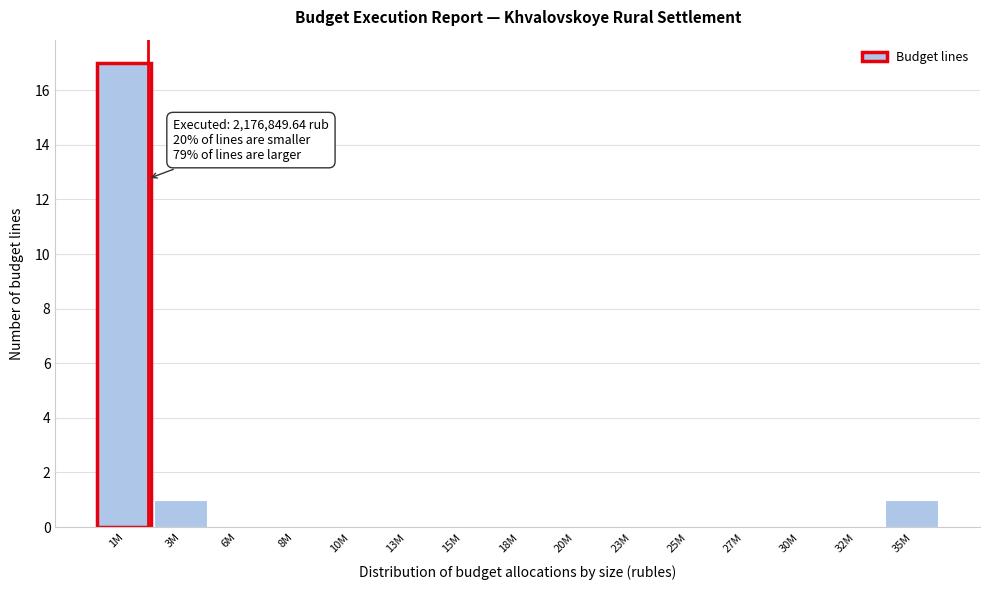

Reading right to left, list all the values displayed in this chart.

35M=1	32M=0	30M=0	27M=0	25M=0	23M=0	20M=0	18M=0	15M=0	13M=0	10M=0	8M=0	6M=0	3M=1	1M=17